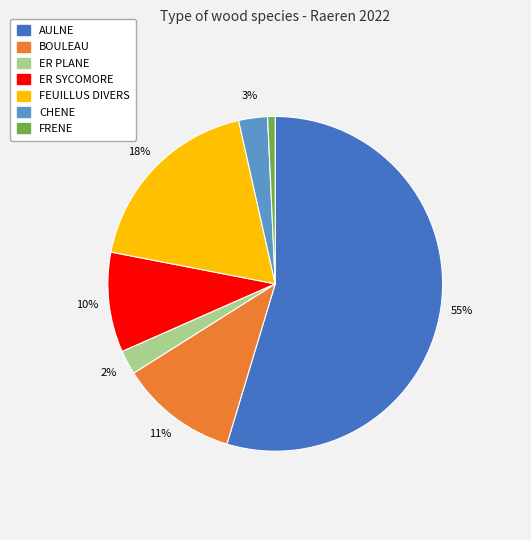

How many slices are in this pie chart?

7